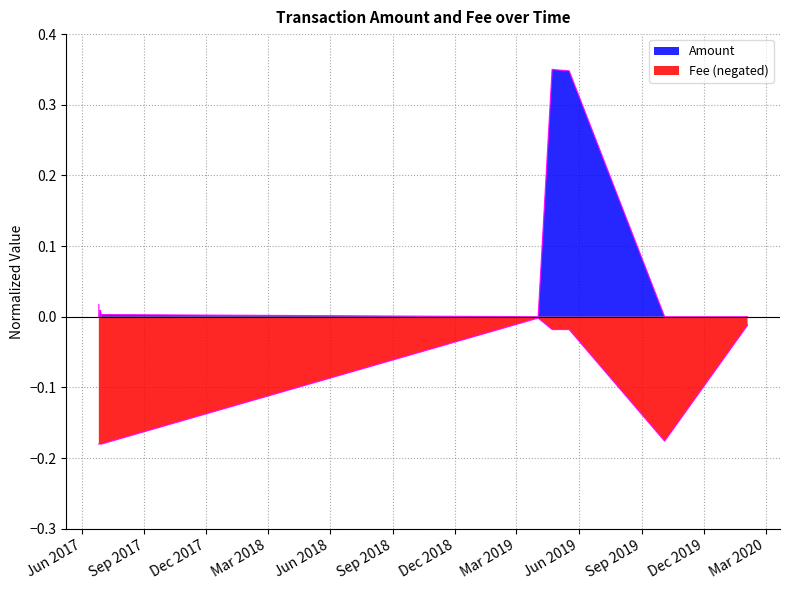

Rank the series by their average value, from lowest to highest.

Fee, Amount